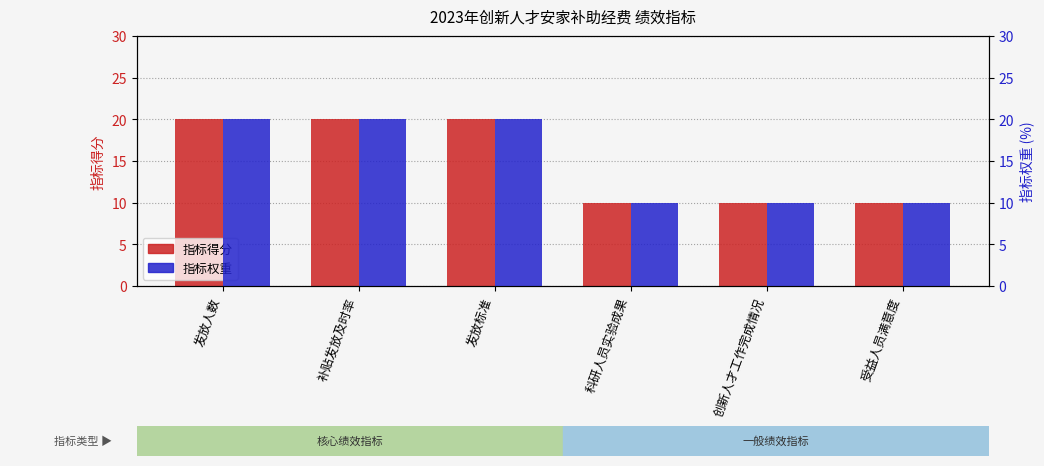

What is the average value of the 指标得分 series?

15